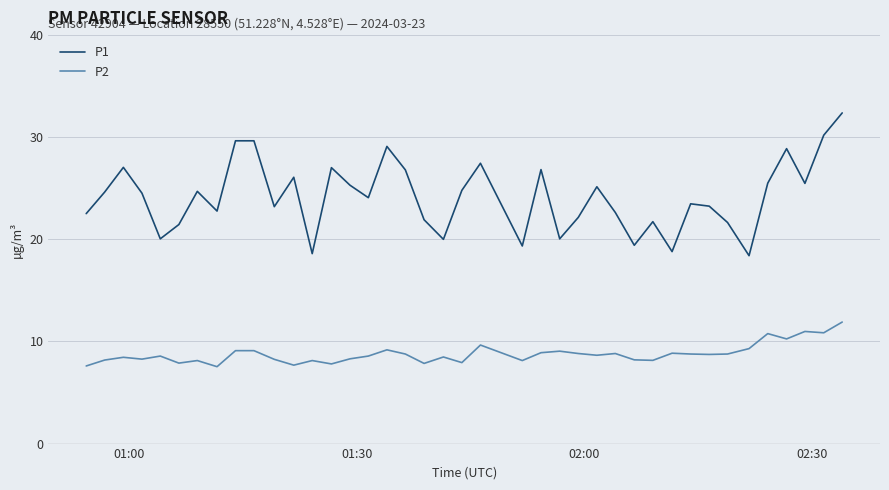

What is the greatest value displayed?

32.4